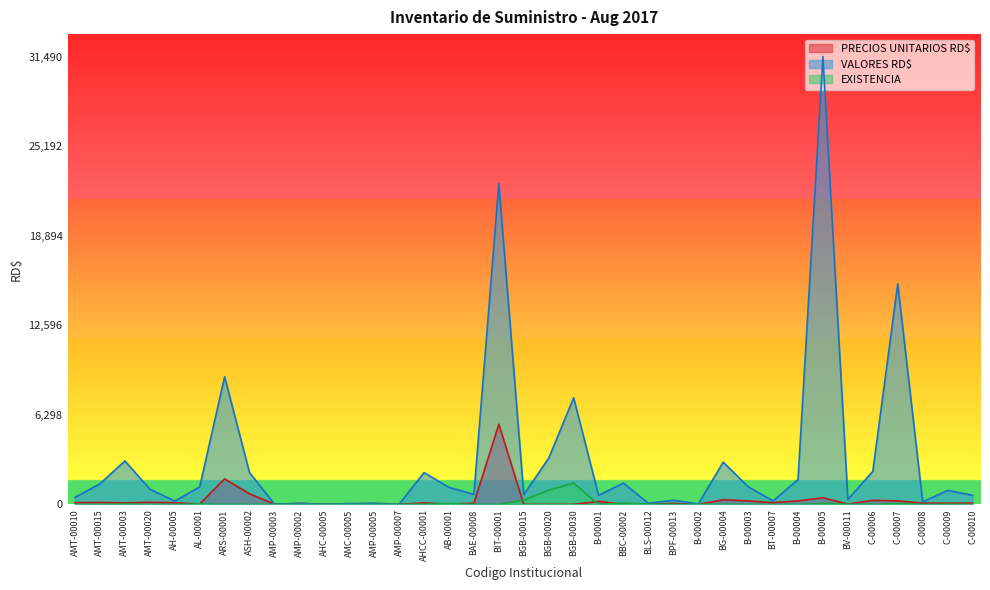

Between AMP-00003 and C-00008, which series saw the biggest shift?

VALORES RD$